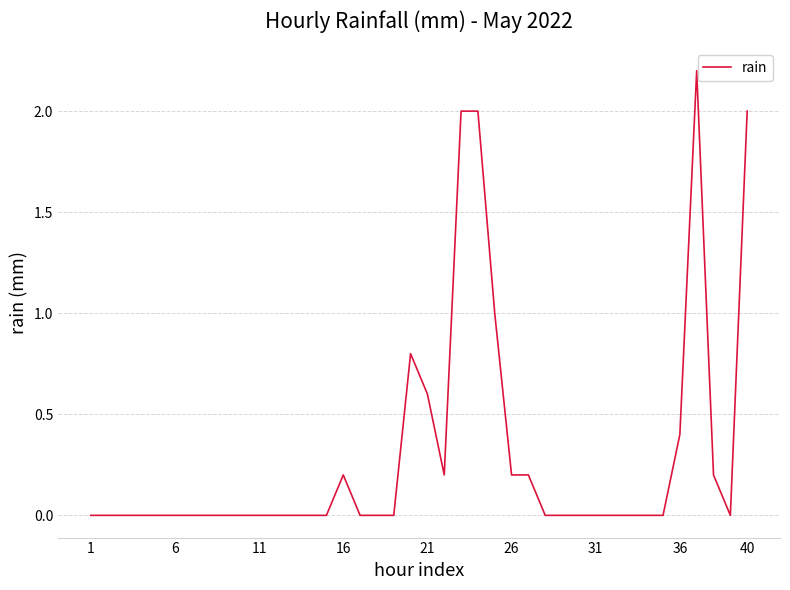

Does the chart have visible grid lines?

Yes